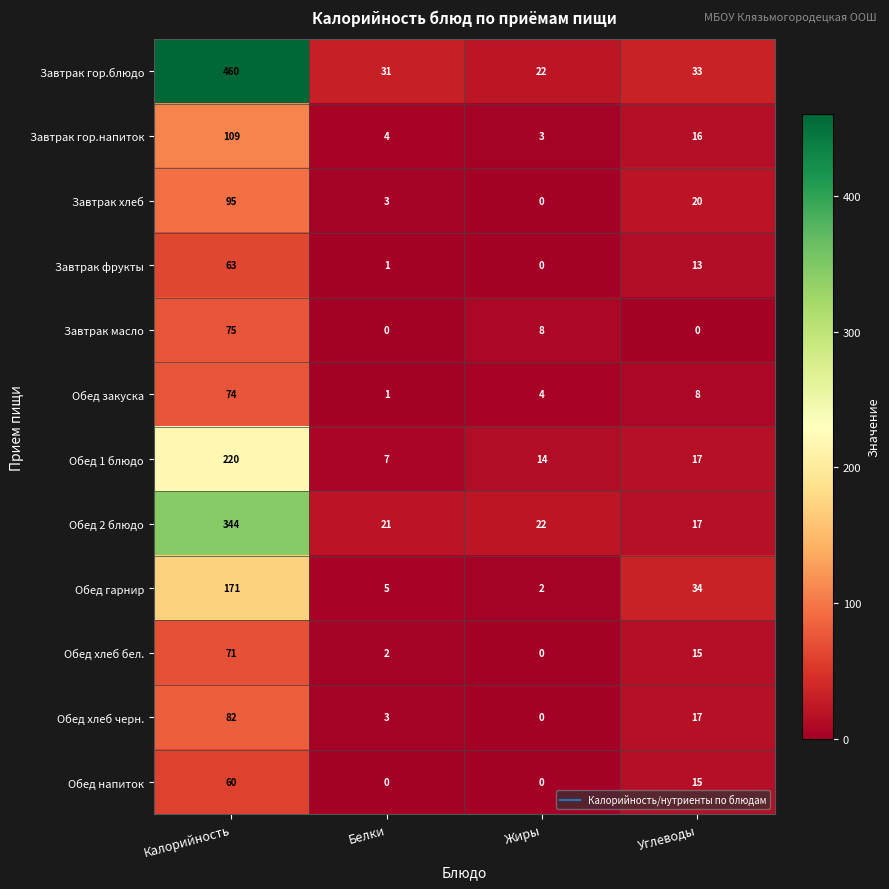

At how many categories does at least one series exceed 270?

1